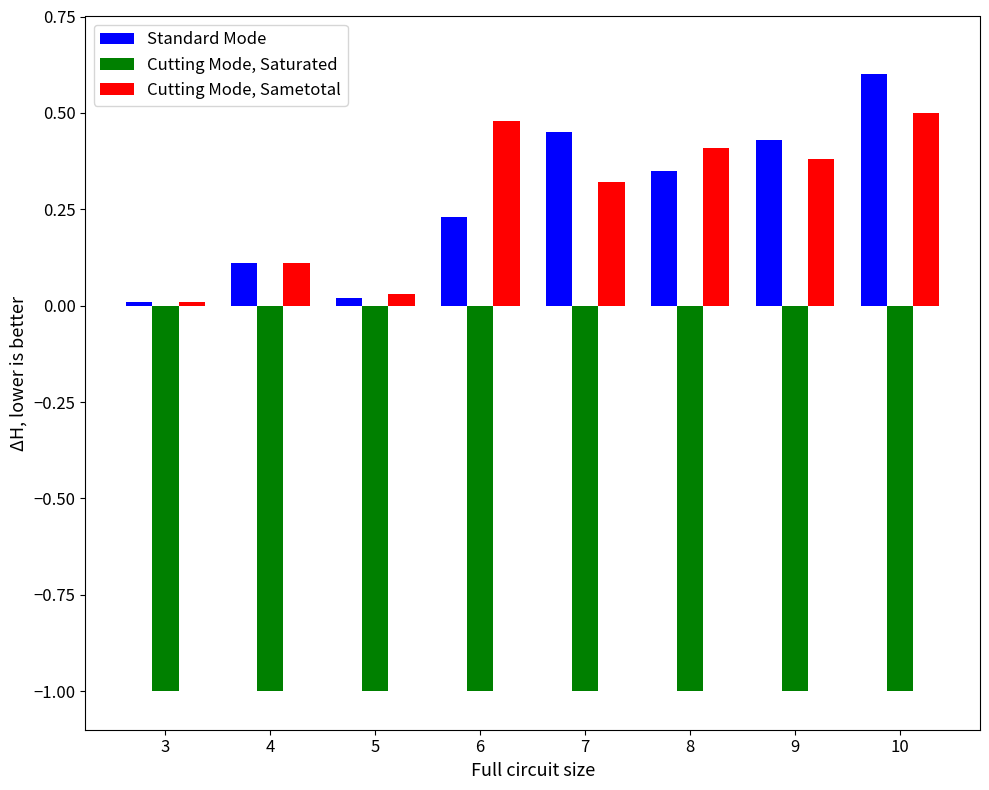

Is the value of Cutting Mode, Sametotal at 9 greater than the value of Standard Mode at 5?

Yes